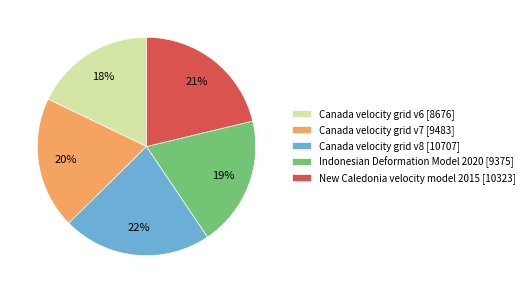

Is there any slice that represents more than half of the pie?

No